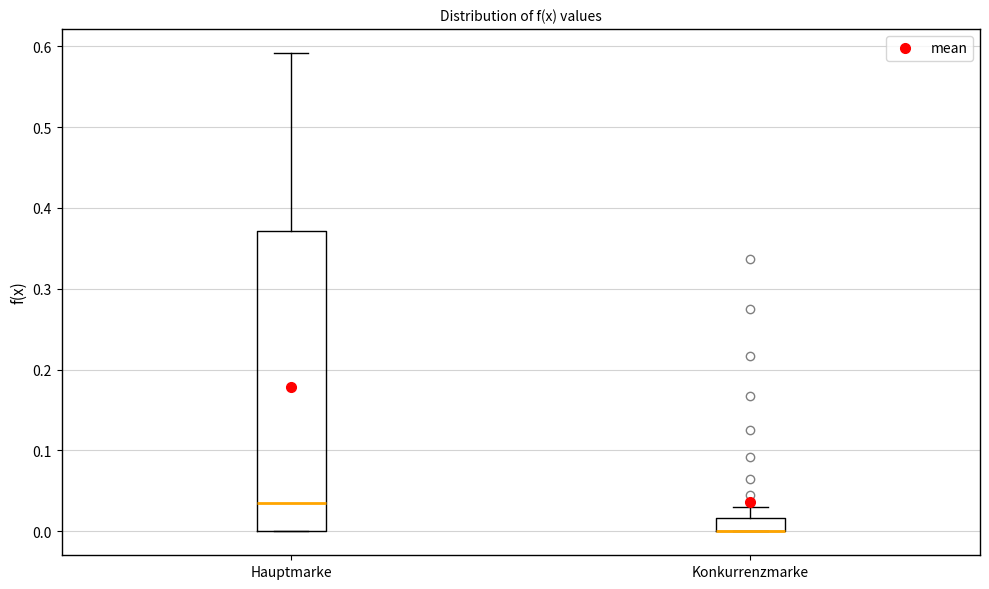

Where does the upper whisker of the box for Hauptmarke end on the y-axis? The values are not printed on the chart, so give them approximately, as read against the axis.

0.59